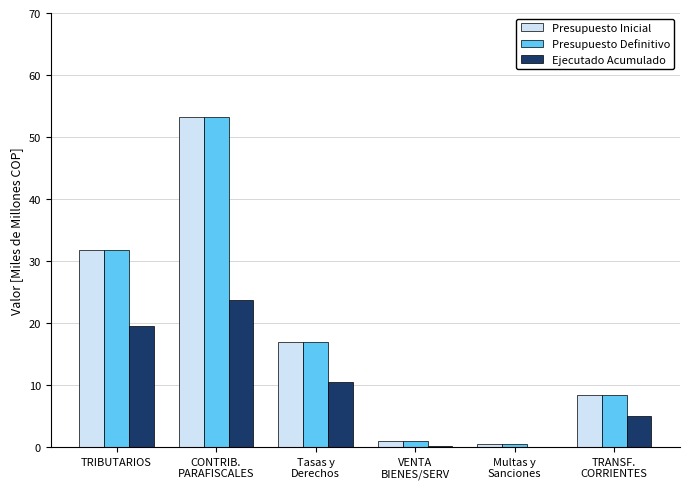

Which category has the highest value in the Presupuesto Inicial series?

CONTRIB.
PARAFISCALES